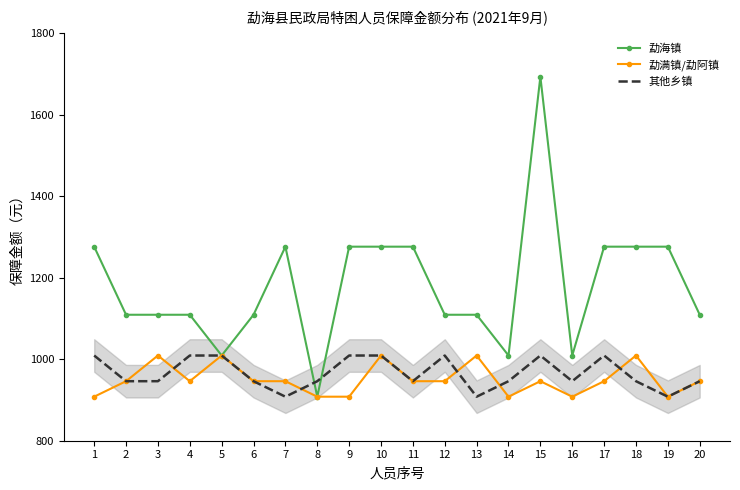

Count the number of data series in this chart.

3